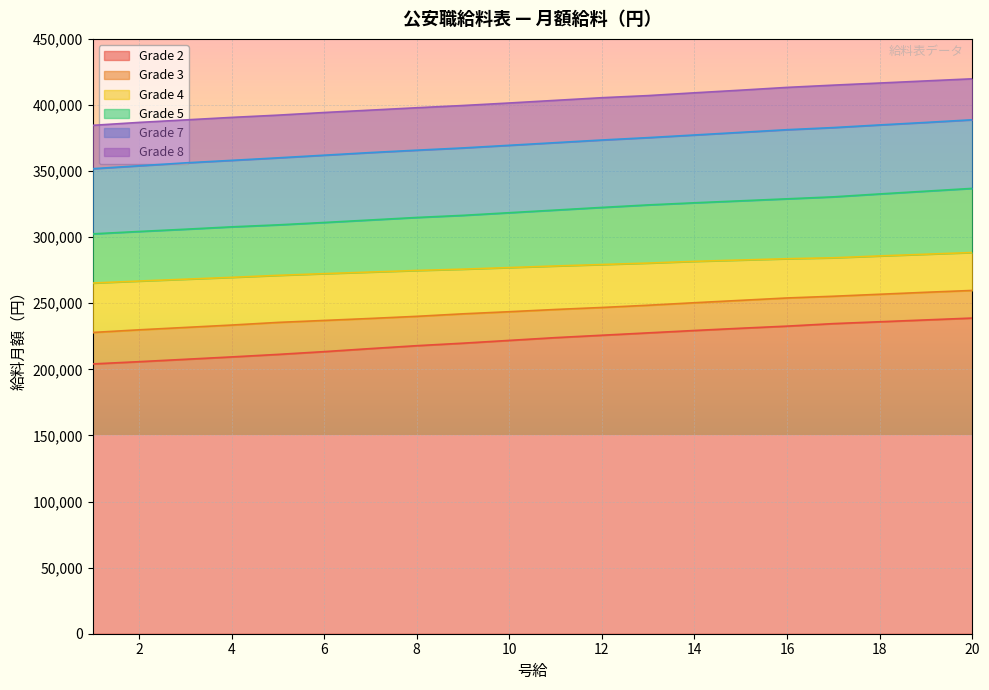

What are all the series names shown in the legend?

Grade 2, Grade 3, Grade 4, Grade 5, Grade 7, Grade 8